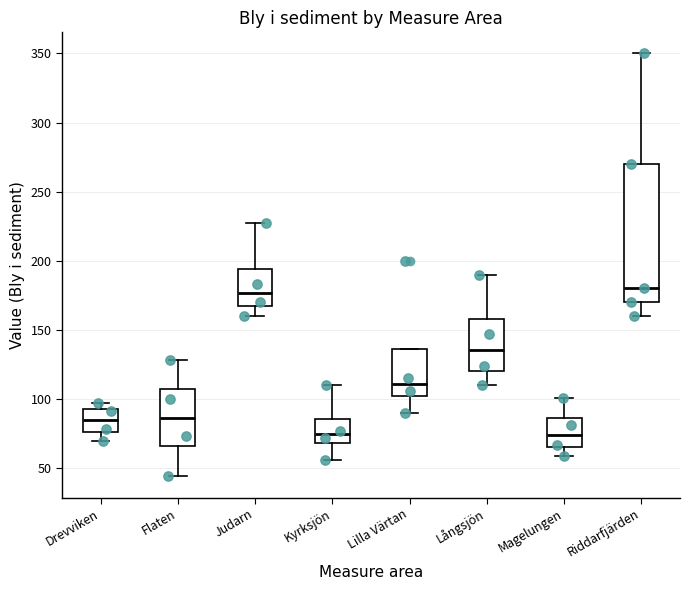

Where does the median line of the box for Flaten sit on the y-axis? The values are not printed on the chart, so give them approximately, as read against the axis.

85